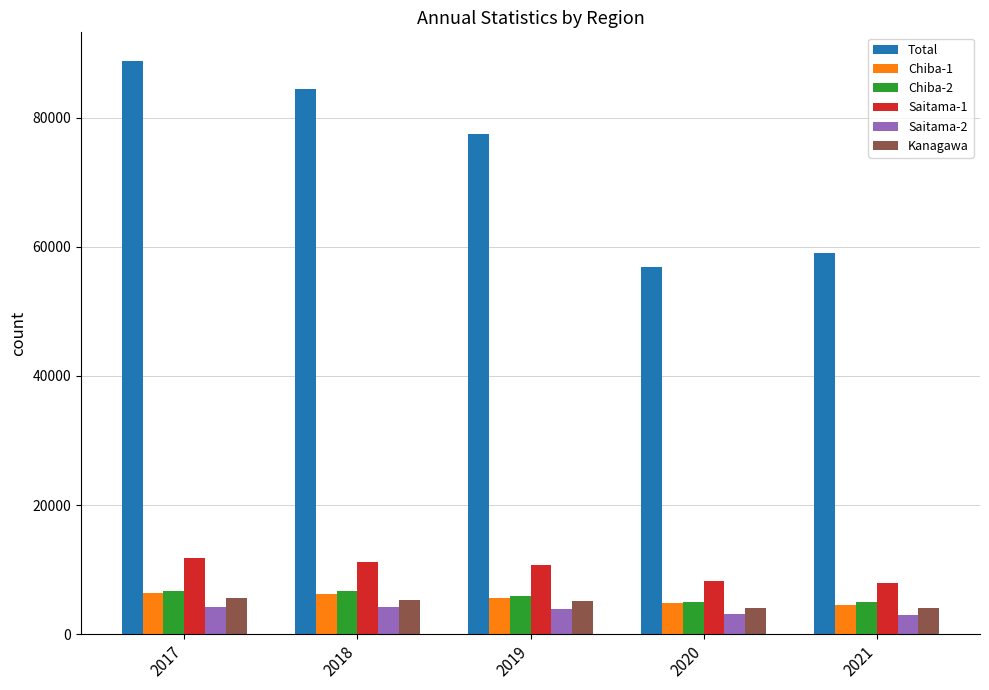

Between 2019 and 2021, which series saw the biggest shift?

Total